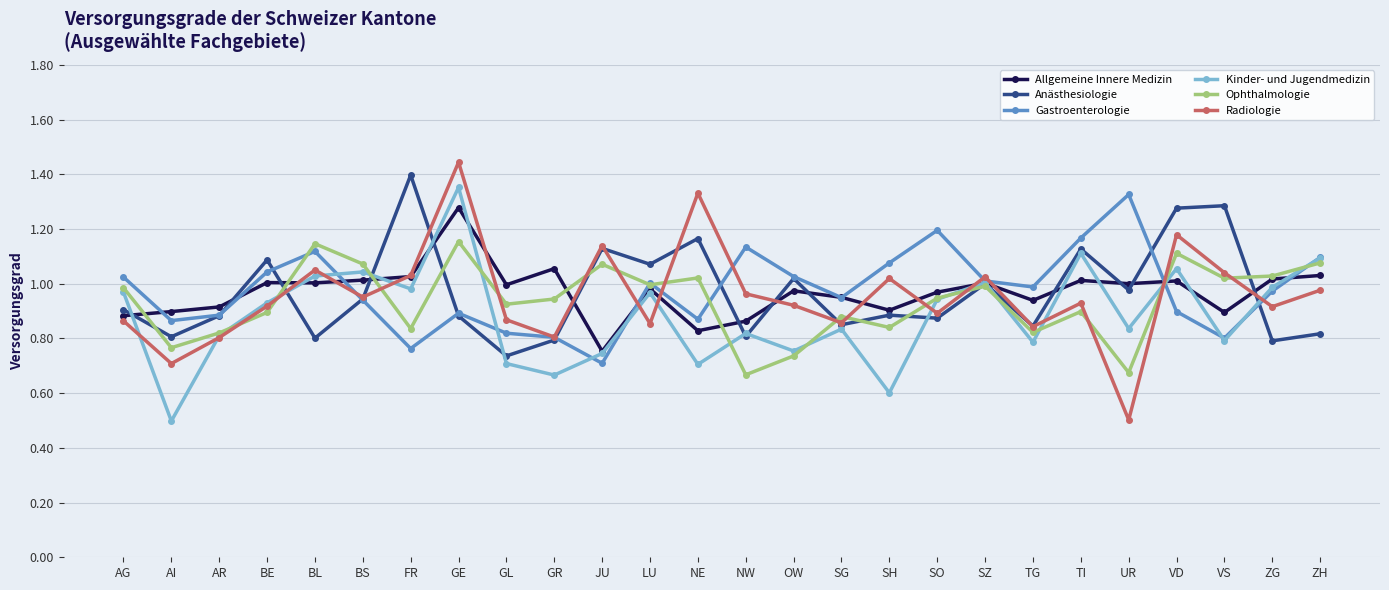

Does the chart display data point markers on the line(s)?

Yes